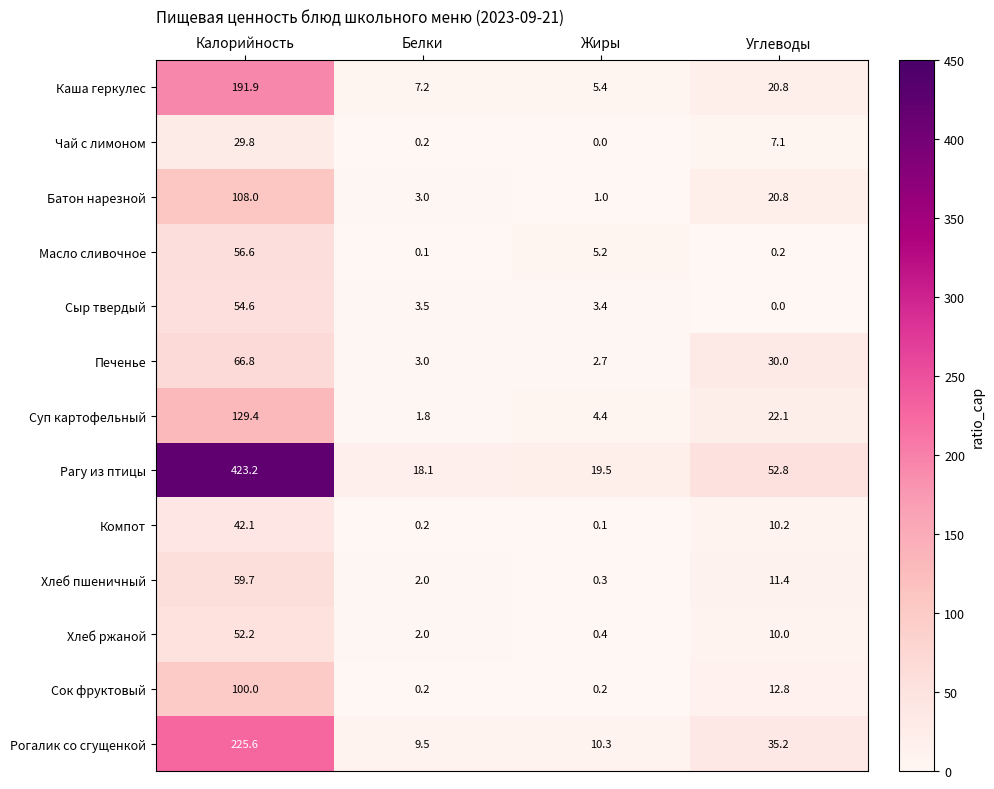

Which series has the largest range (max minus min)?

Рагу из птицы